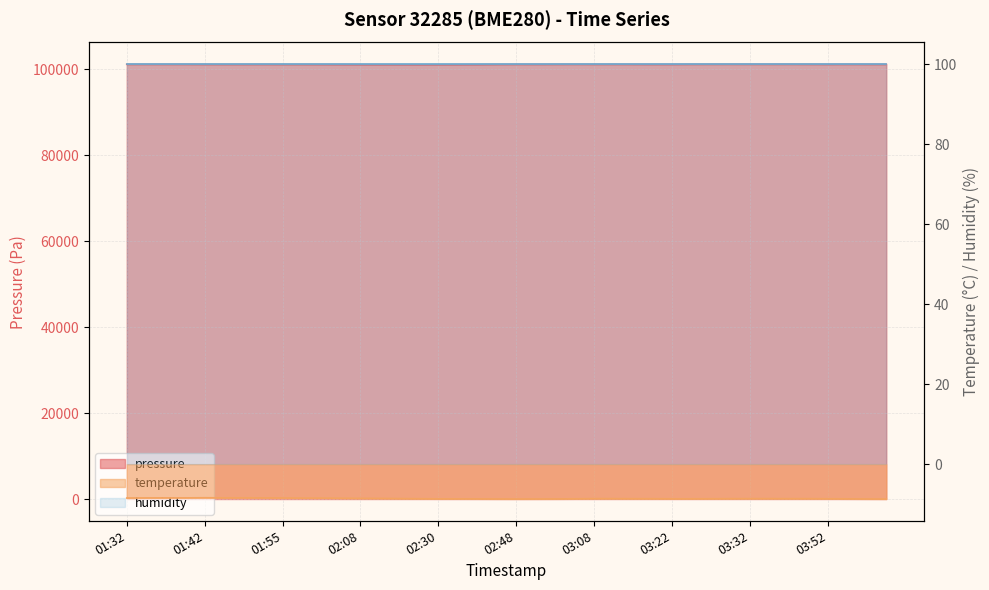

What is the value of the pressure point at the 11th from the left?

101108.7